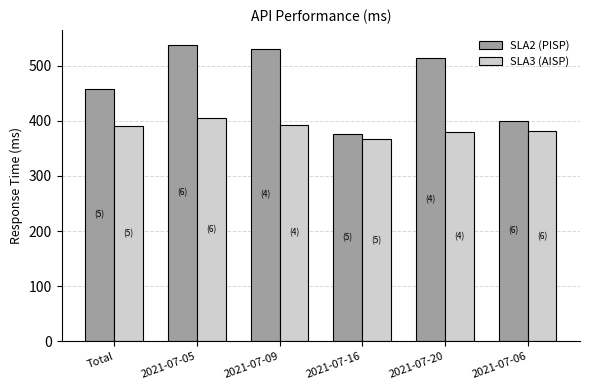

What are all the series names shown in the legend?

SLA2 (PISP), SLA3 (AISP)